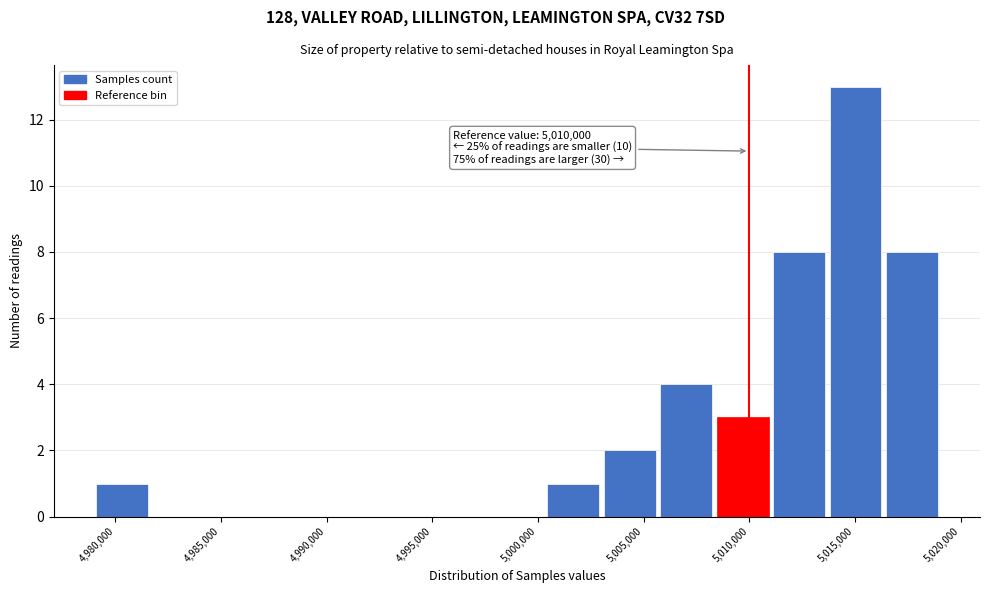

Over which range of the x-axis is the bar tallest?

5014000 to 5016500